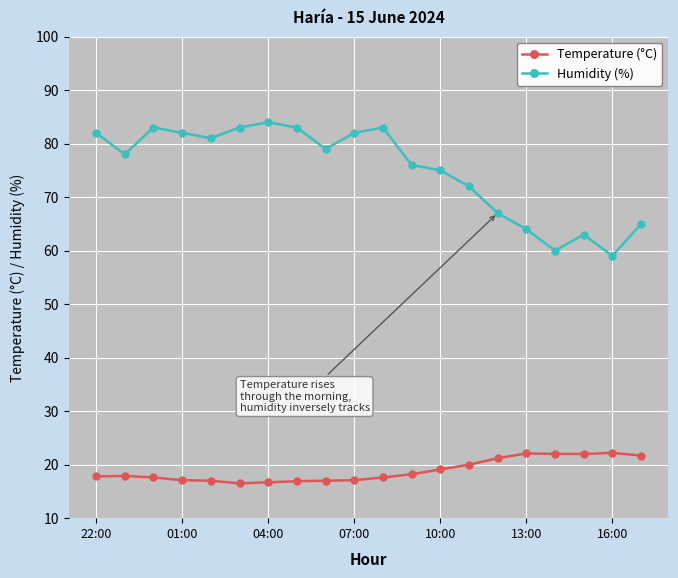

Is this an area chart (filled region under the line)?

No